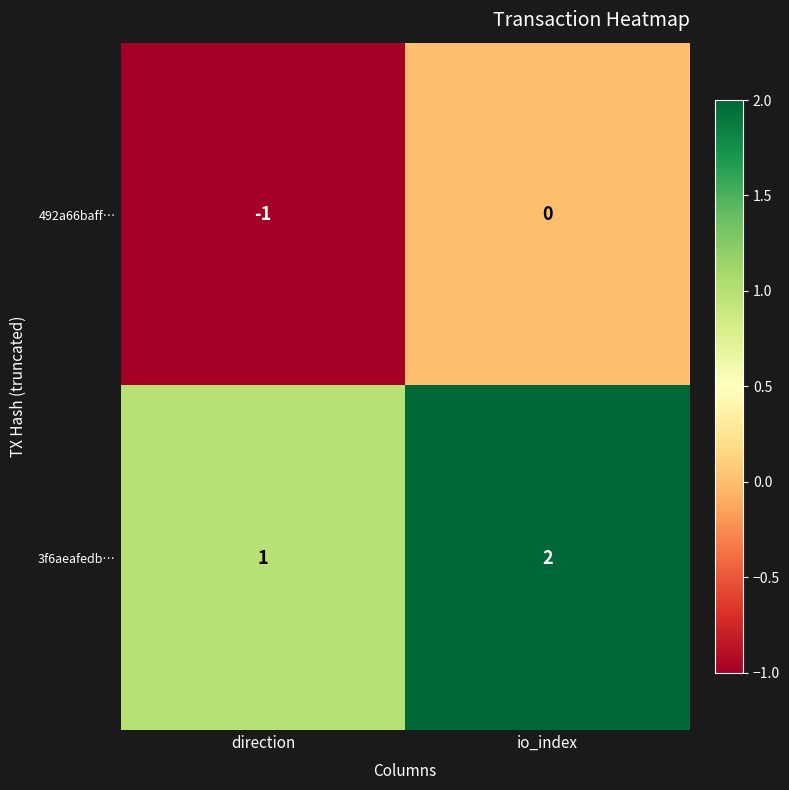

Which category has the highest value in the 3f6aeafedb… series?

io_index